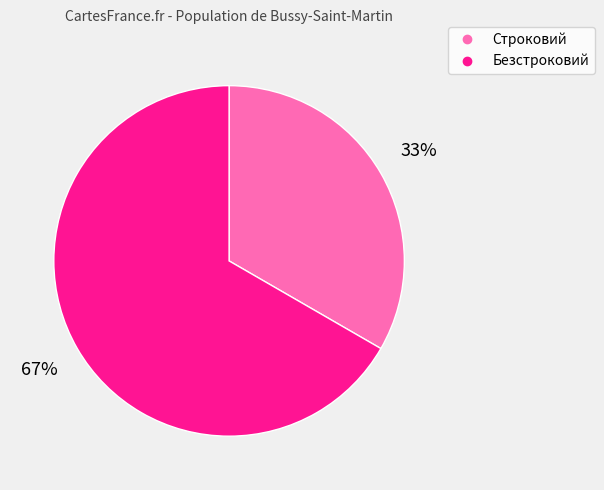

Do Строковий and Безстроковий together represent more than half of the pie?

Yes